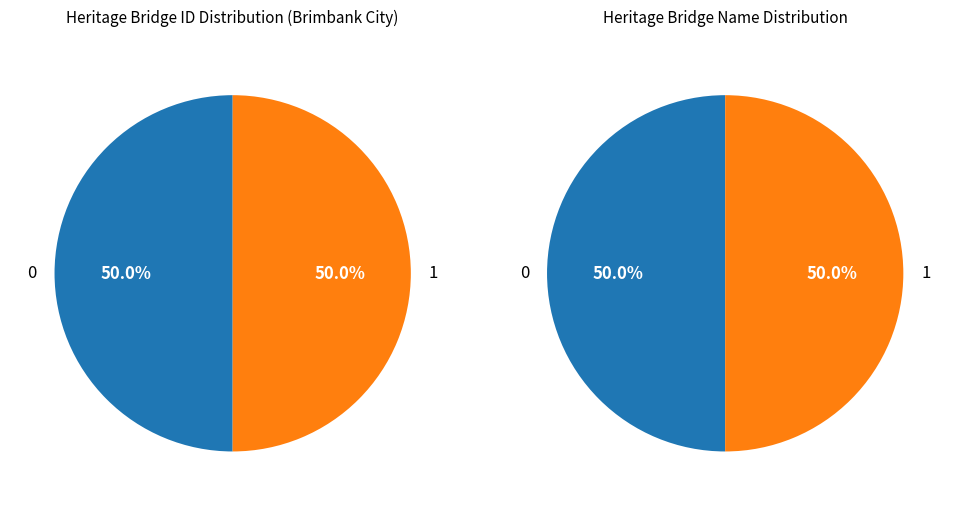

The Quartermile Railway Trestle Bridge slice represents 50% of the pie. True or false?

True